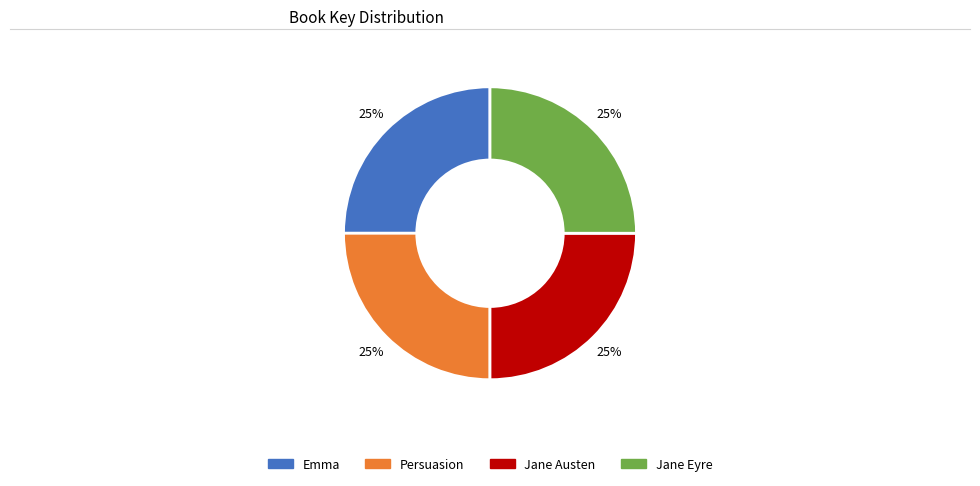

To the nearest percent, what portion does Persuasion represent?

25%